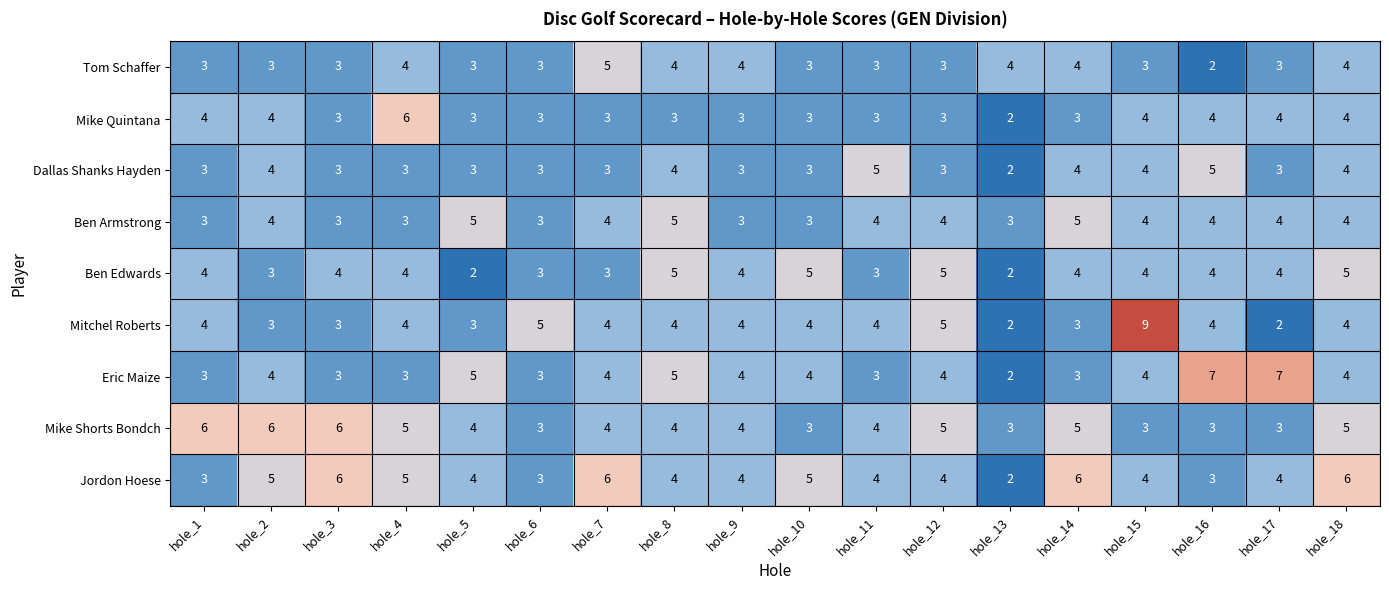

What is the sum of the Eric Maize values at hole_7 and hole_4?

7